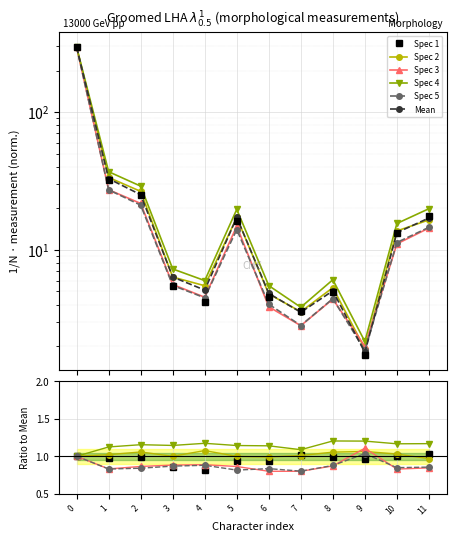

What is the value of the Spec 3 point at the 1st from the left?

1.0